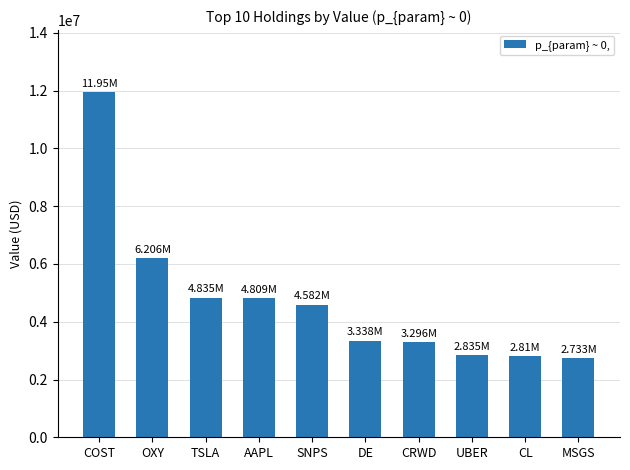

What is the sum of all values?

47392000